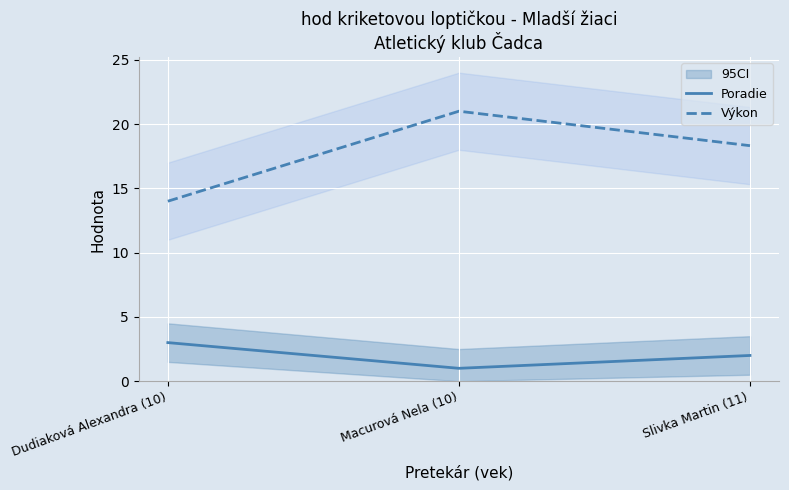

What is the smallest value displayed?

1.0